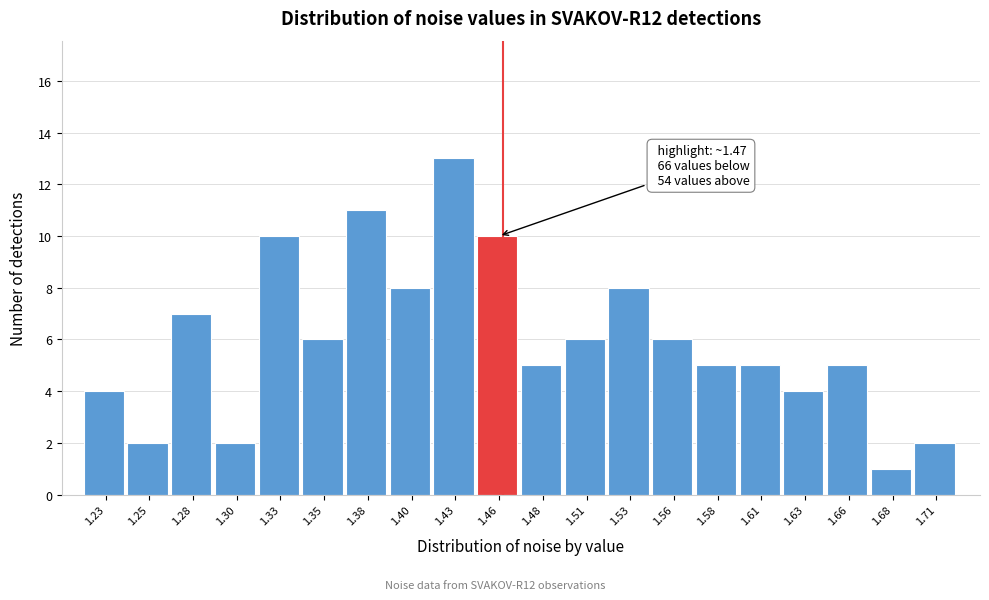

Reading left to right, transcribe all the data shown in this chart.

1.23=4	1.25=2	1.28=7	1.30=2	1.33=10	1.35=6	1.38=11	1.40=8	1.43=13	1.46=10	1.48=5	1.51=6	1.53=8	1.56=6	1.58=5	1.61=5	1.63=4	1.66=5	1.68=1	1.71=2